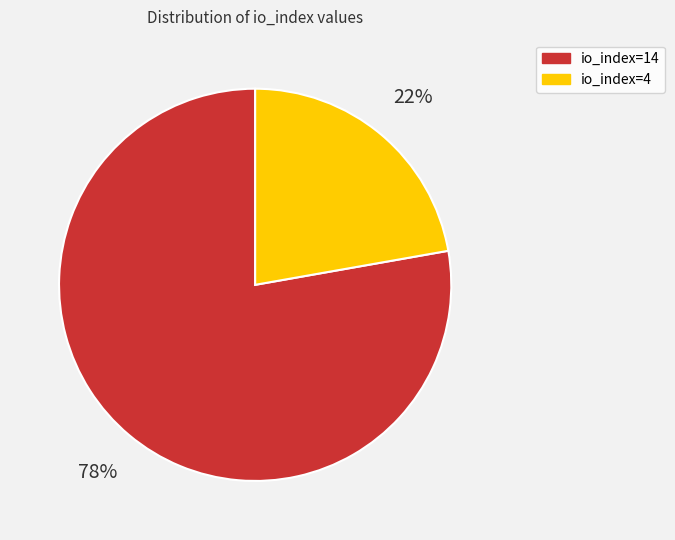

The io_index=4 slice represents 34% of the pie. True or false?

False